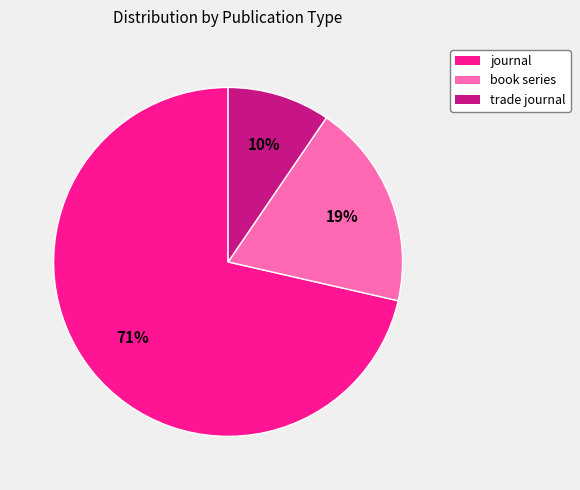

Is there a majority slice in this chart?

Yes